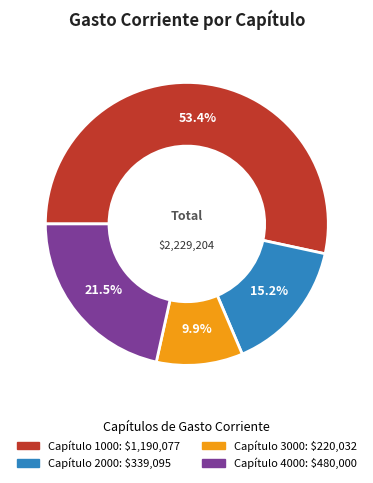

What is the smallest slice in the pie chart?

Capítulo 3000